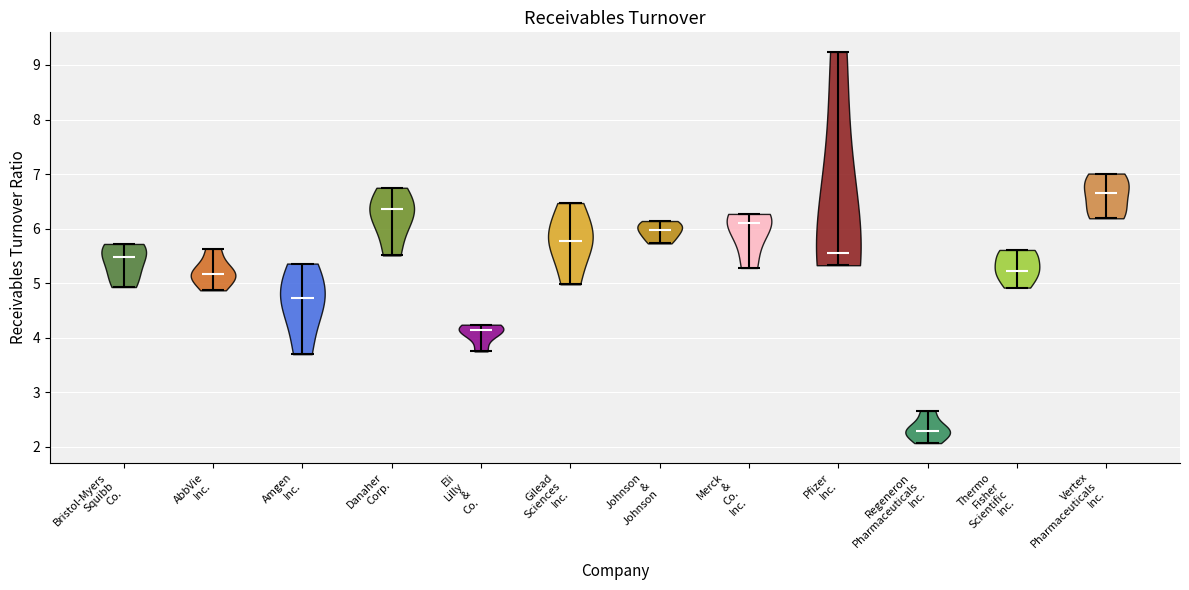

Where does the median line of the violin for Thermo Fisher Scientific Inc. sit on the y-axis? The values are not printed on the chart, so give them approximately, as read against the axis.

5.2